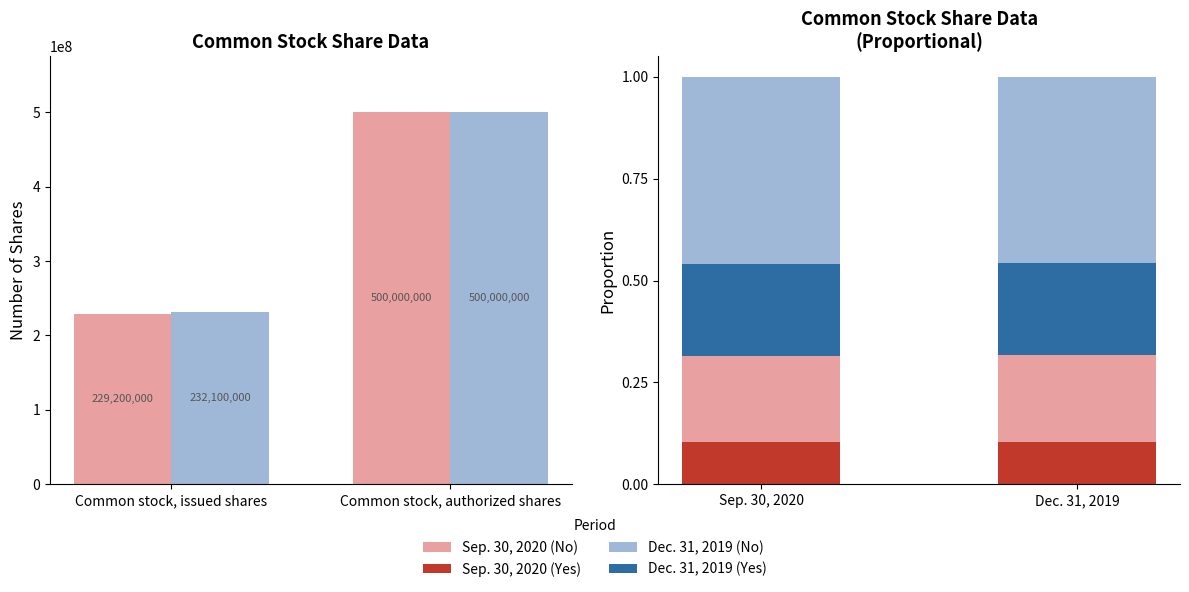

What is the total value across all series at Common stock, authorized shares?

1000000001.3